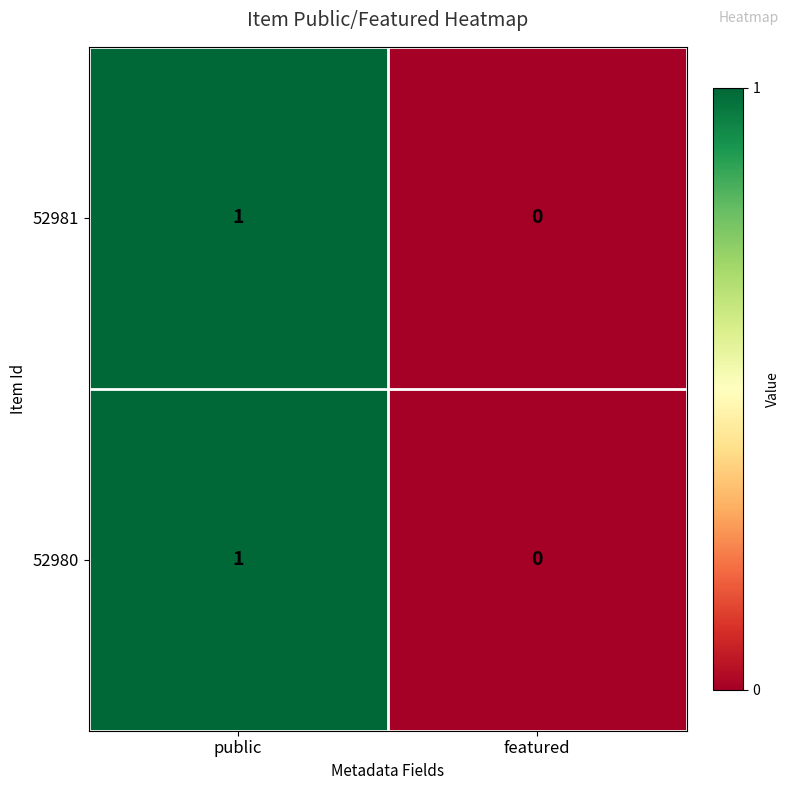

Count the number of data series in this chart.

2